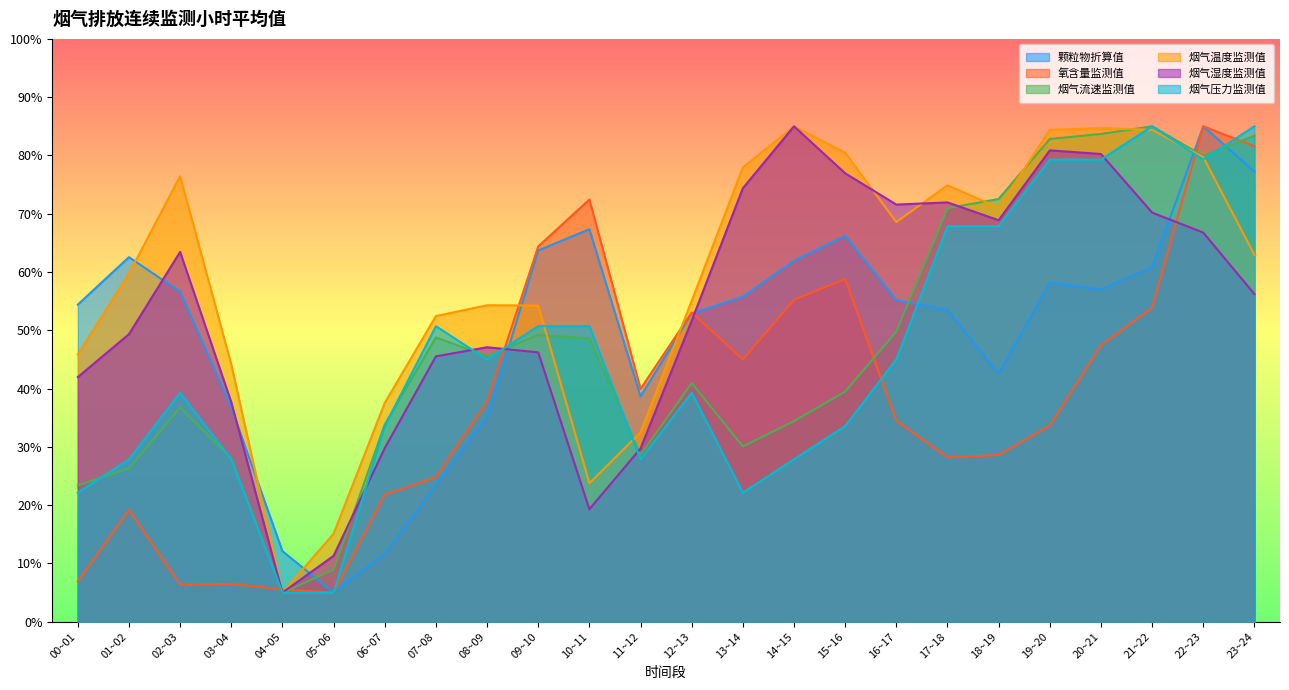

What is the difference between the maximum and minimum values in the 烟气流速监测值 series?

80.0